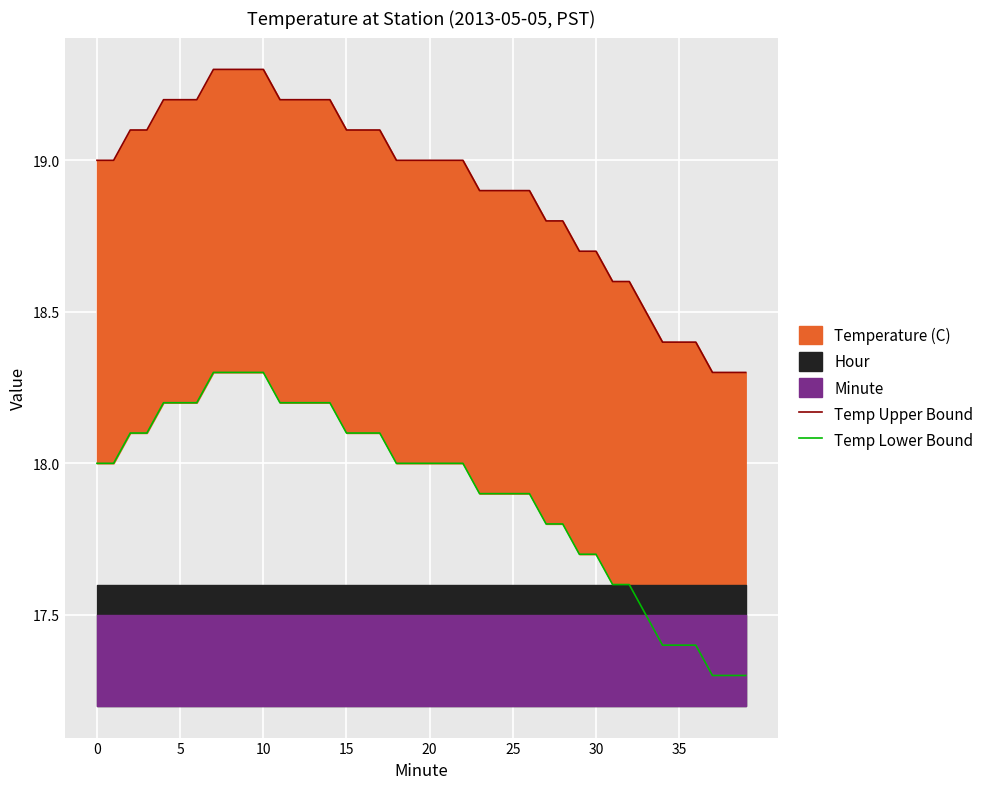

Between 27 and 35, which is larger?

27